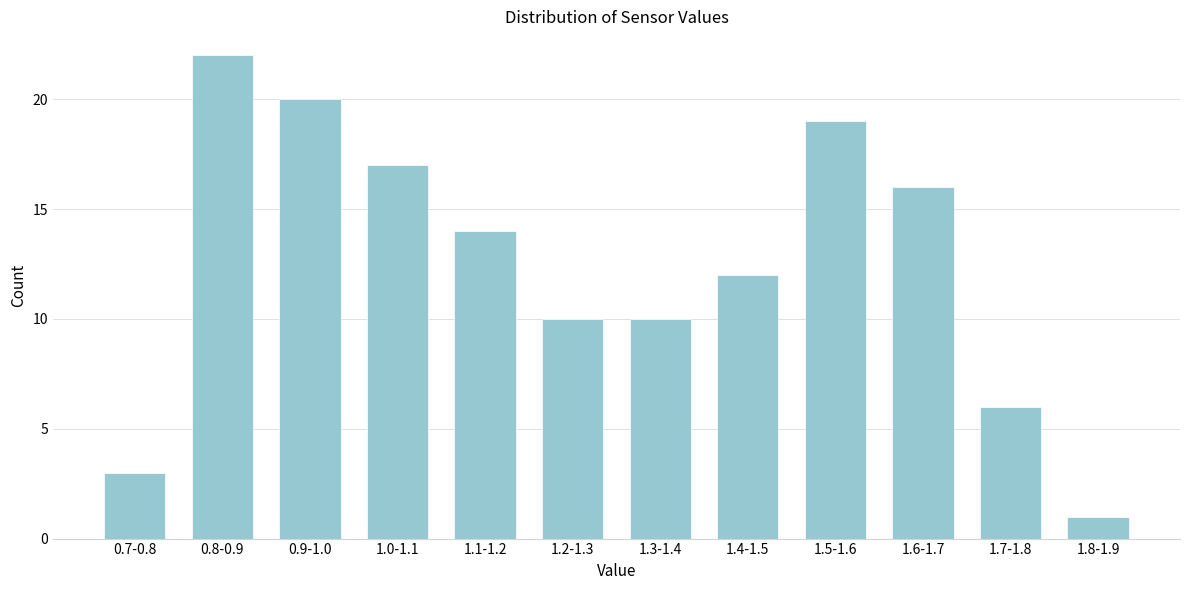

Reading left to right, transcribe all the data shown in this chart.

3	22	20	17	14	10	10	12	19	16	6	1